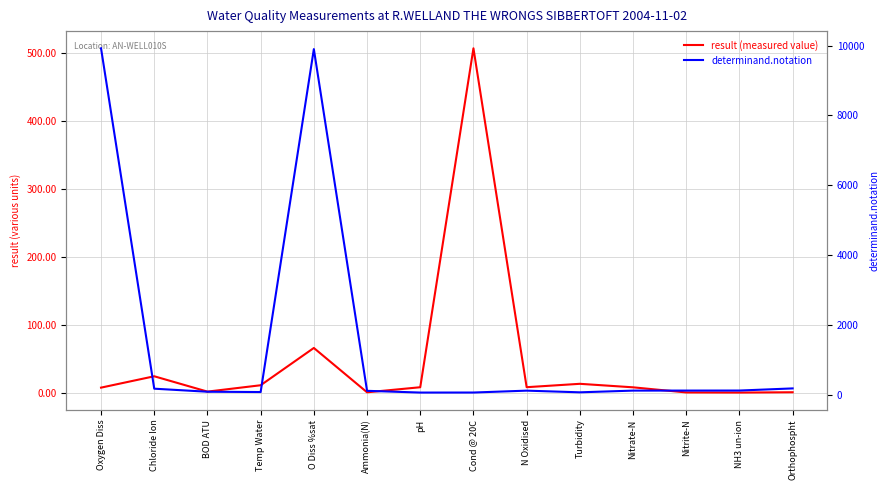

At which category does result (measured value) reach its first local peak?

Chloride Ion